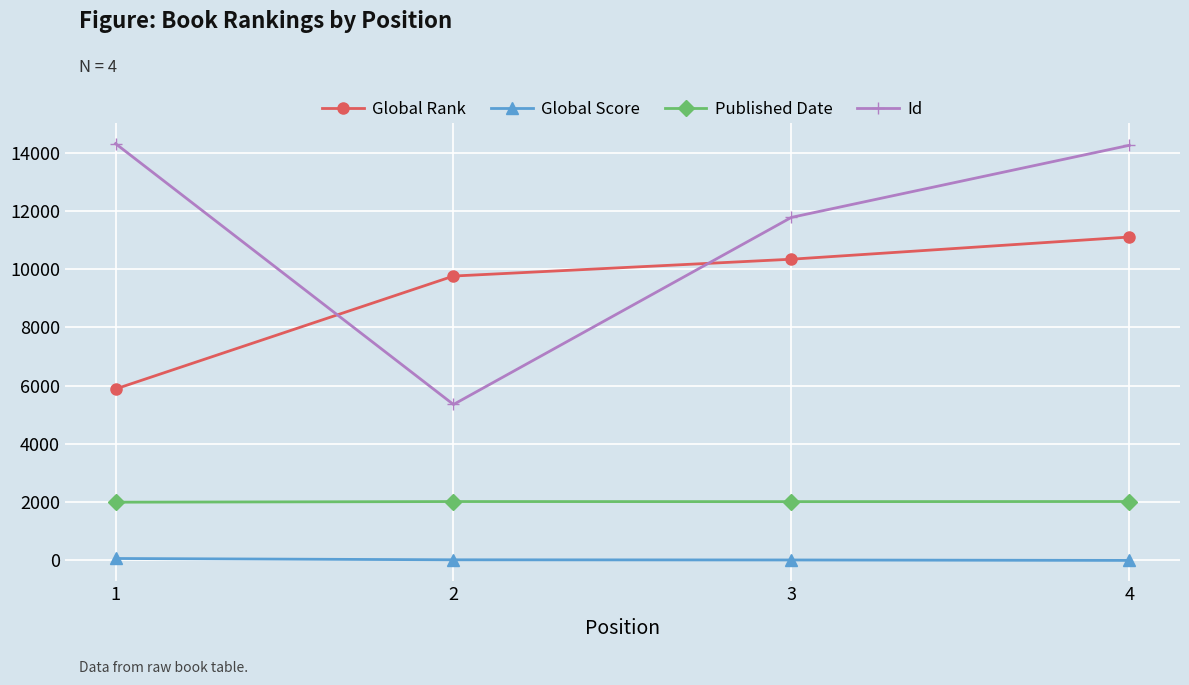

What is the difference between the second highest and second lowest values in the Id series?

2475